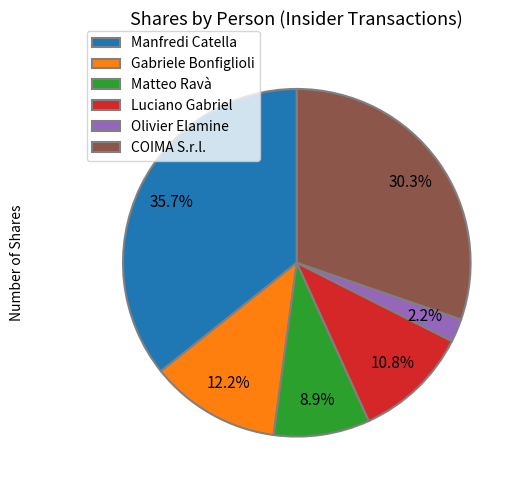

To the nearest percent, what percentage of the pie is COIMA S.r.l.?

30%